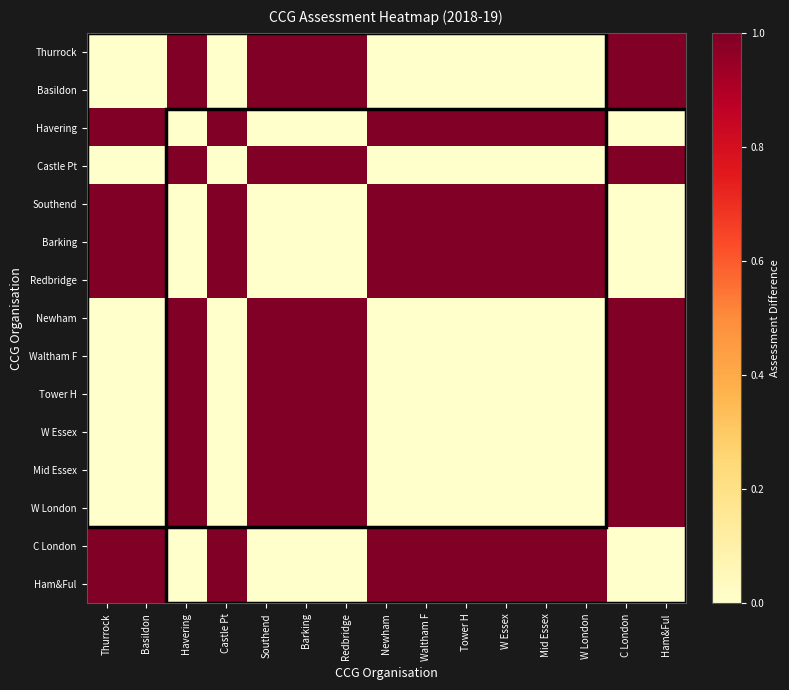

Which category has the lowest value across all series?

Thurrock